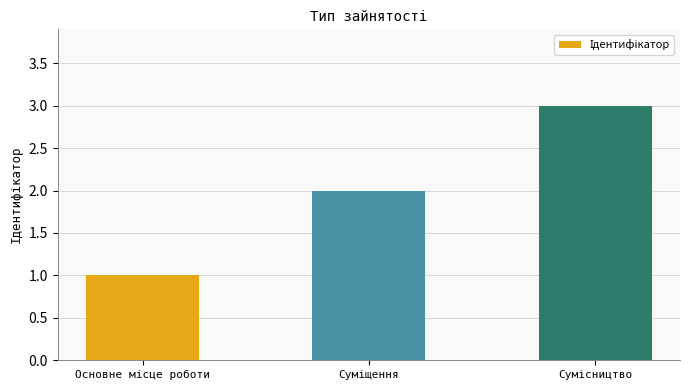

What is the difference between the maximum and minimum values?

2